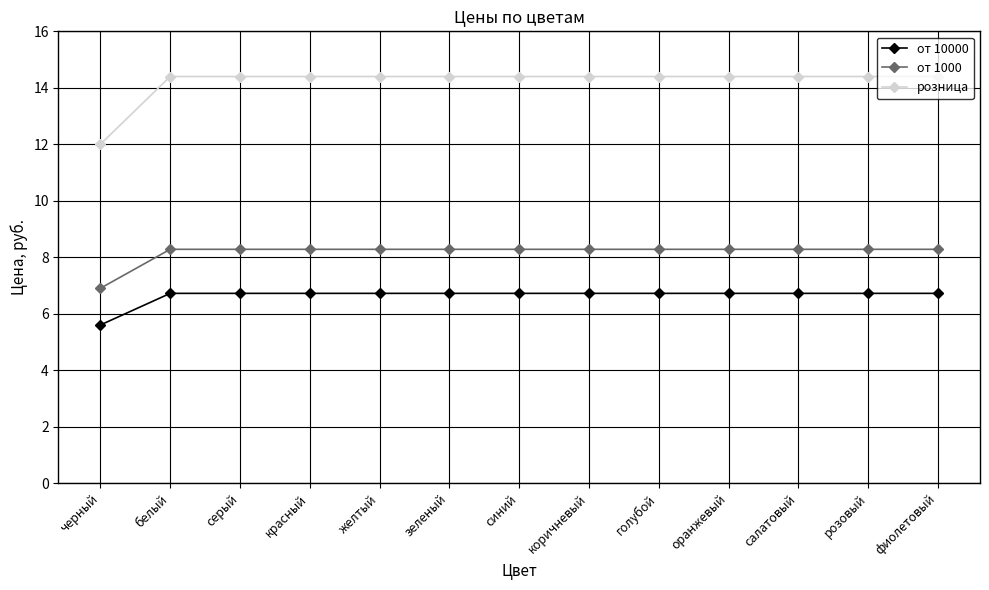

Which category has the lowest value across all series?

черный